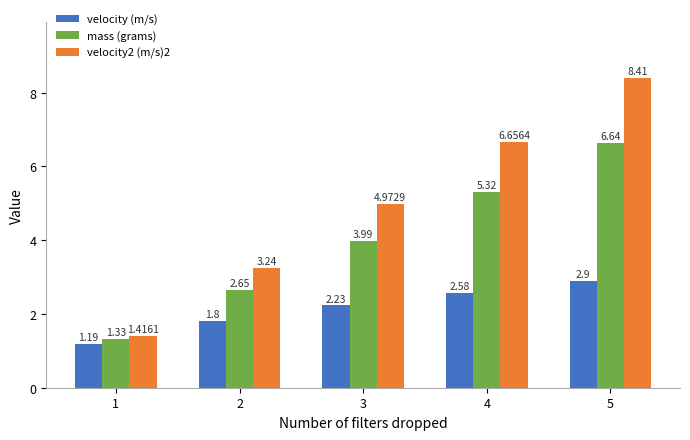

What is the average value of the velocity (m/s) series?

2.1